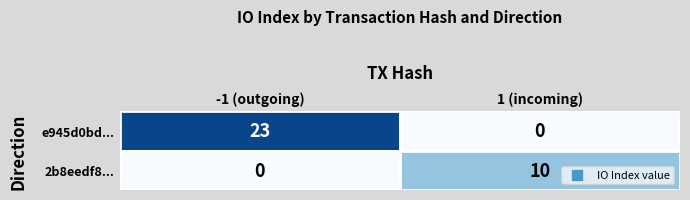

List the series in order of their peak value, lowest first.

2b8eedf8b5dd838baf51baf5063baf536534378, e945d0bd6b1217fe99caaf8c90b53c40b93e1a8